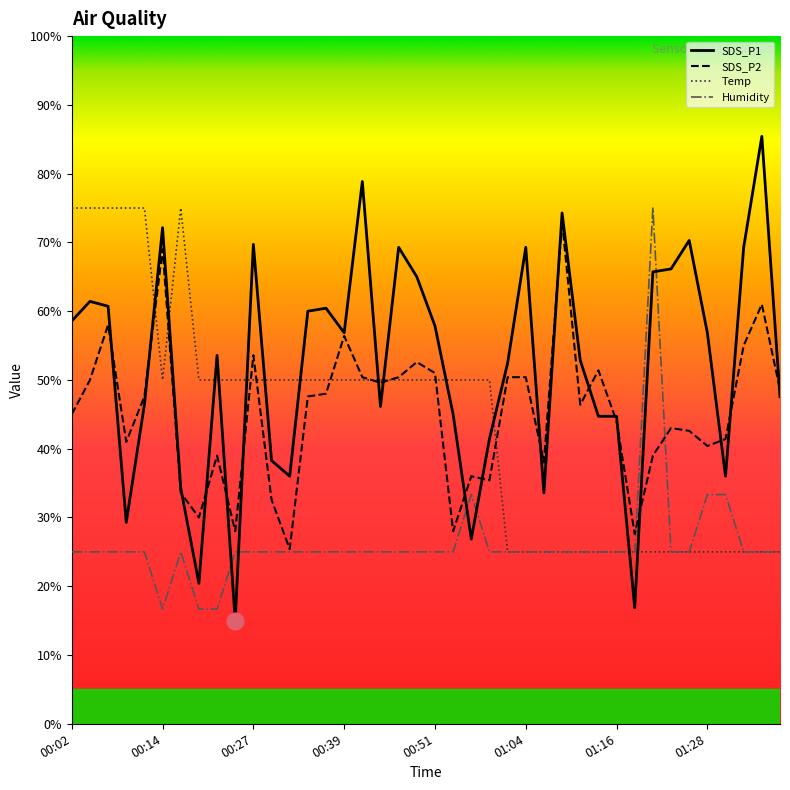

Reading right to left, transcribe all the data shown in this chart.

SDS_P1: 01:38=47.6	01:35=85.4	01:33=69.3	01:31=36.0	01:28=56.9	01:26=70.3	01:23=66.1	01:21=65.7	01:18=16.9	01:16=44.7	01:13=44.7	01:11=52.9	01:08=74.3	01:06=33.6	01:04=69.3	01:01=52.4	00:59=41.4	00:56=26.9	00:54=45.0	00:51=57.9	00:49=65.0	00:46=69.3	00:44=46.1	00:41=78.9	00:39=56.9	00:37=60.4	00:34=60.0	00:32=36.0	00:29=38.3	00:27=69.7	00:24=15.0	00:22=53.6	00:19=20.4	00:17=34.3	00:14=72.1	00:12=46.4	00:09=29.3	00:07=60.7	00:04=61.4	00:02=58.6
SDS_P2: 01:38=48.6	01:35=61.0	01:33=55.0	01:31=41.4	01:28=40.4	01:26=42.6	01:23=43.0	01:21=39.0	01:18=27.6	01:16=44.0	01:13=51.4	01:11=46.4	01:08=73.0	01:06=38.0	01:04=50.4	01:01=50.4	00:59=35.4	00:56=36.0	00:54=28.0	00:51=51.0	00:49=52.6	00:46=50.4	00:44=49.6	00:41=50.4	00:39=56.4	00:37=48.0	00:34=47.6	00:32=25.4	00:29=32.6	00:27=53.6	00:24=28.0	00:22=39.0	00:19=30.0	00:17=33.6	00:14=69.0	00:12=47.6	00:09=41.0	00:07=58.0	00:04=50.0	00:02=45.0
Temp: 01:38=25.0	01:35=25.0	01:33=25.0	01:31=25.0	01:28=25.0	01:26=25.0	01:23=25.0	01:21=25.0	01:18=25.0	01:16=25.0	01:13=25.0	01:11=25.0	01:08=25.0	01:06=25.0	01:04=25.0	01:01=25.0	00:59=50.0	00:56=50.0	00:54=50.0	00:51=50.0	00:49=50.0	00:46=50.0	00:44=50.0	00:41=50.0	00:39=50.0	00:37=50.0	00:34=50.0	00:32=50.0	00:29=50.0	00:27=50.0	00:24=50.0	00:22=50.0	00:19=50.0	00:17=75.0	00:14=50.0	00:12=75.0	00:09=75.0	00:07=75.0	00:04=75.0	00:02=75.0
Humidity: 01:38=25.0	01:35=25.0	01:33=25.0	01:31=33.3	01:28=33.3	01:26=25.0	01:23=25.0	01:21=75.0	01:18=25.0	01:16=25.0	01:13=25.0	01:11=25.0	01:08=25.0	01:06=25.0	01:04=25.0	01:01=25.0	00:59=25.0	00:56=33.3	00:54=25.0	00:51=25.0	00:49=25.0	00:46=25.0	00:44=25.0	00:41=25.0	00:39=25.0	00:37=25.0	00:34=25.0	00:32=25.0	00:29=25.0	00:27=25.0	00:24=25.0	00:22=16.7	00:19=16.7	00:17=25.0	00:14=16.7	00:12=25.0	00:09=25.0	00:07=25.0	00:04=25.0	00:02=25.0